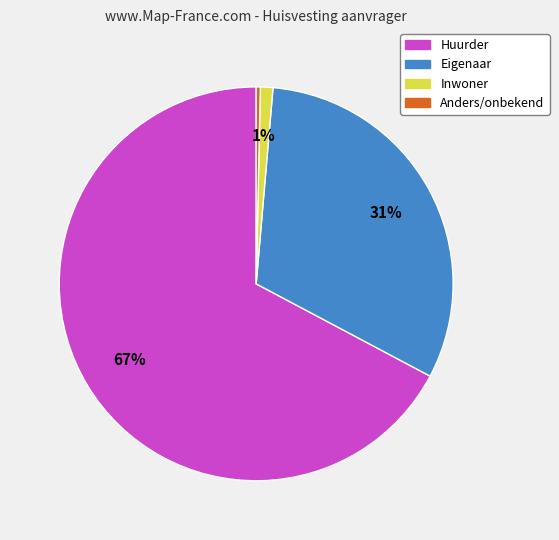

To the nearest percent, what is the difference between the Eigenaar and Anders/onbekend slice percentages?

31%